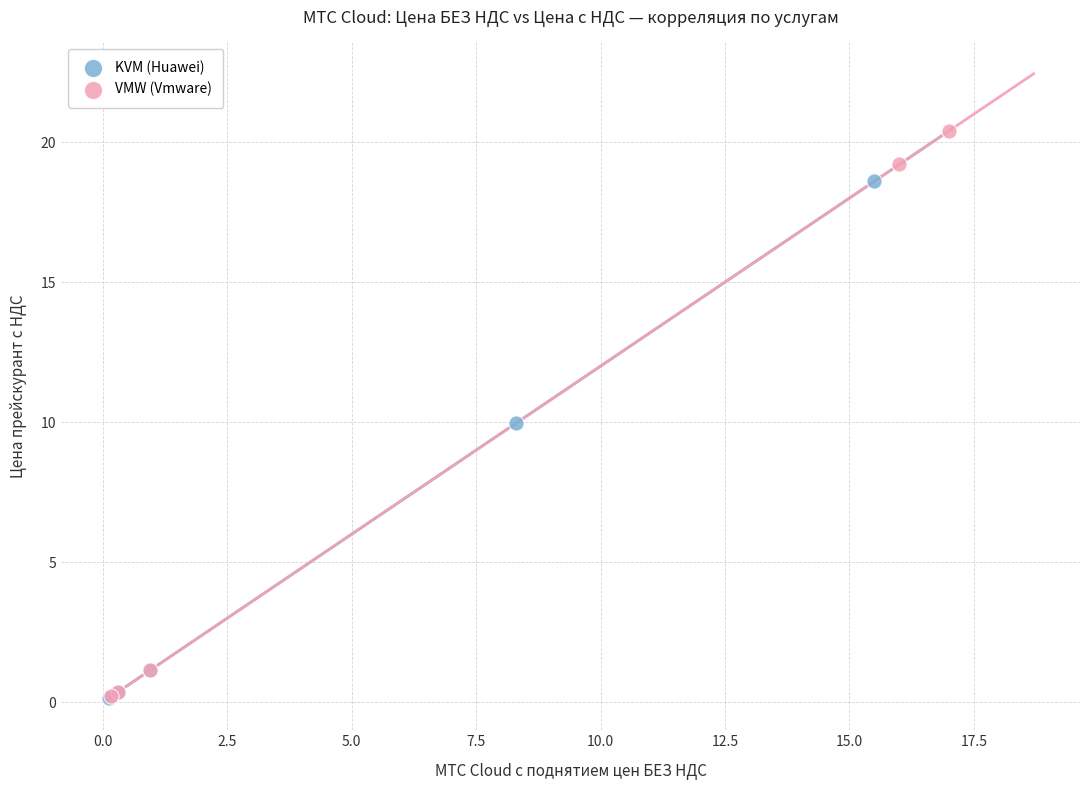

Which series has the largest Y range (max minus min)?

VMW (Vmware)